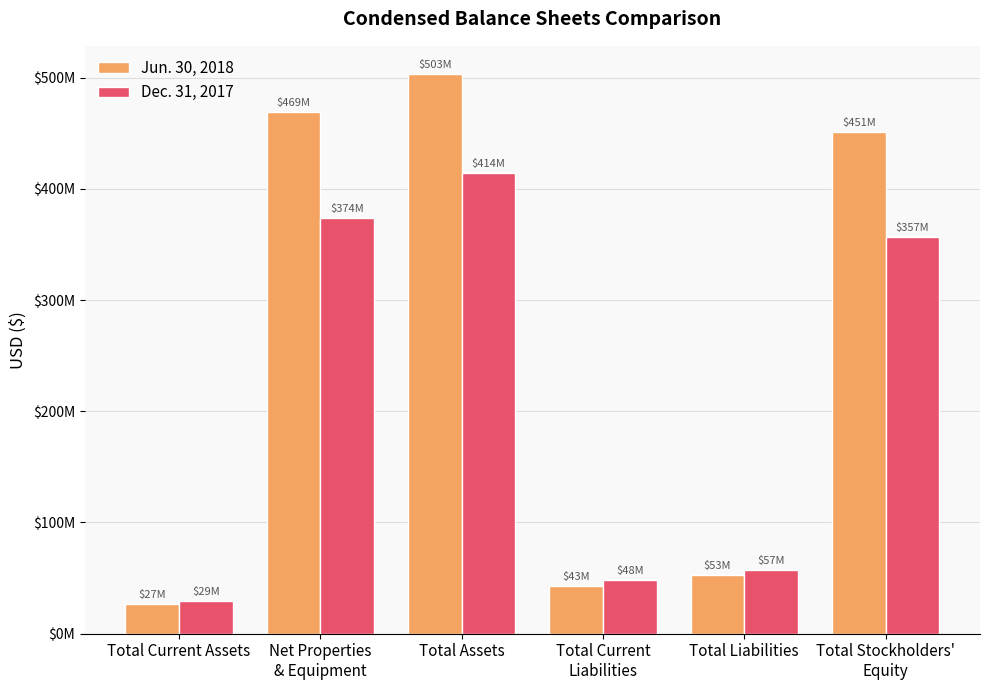

At which label does Dec. 31, 2017 first exceed 356603340?

Net Properties
& Equipment